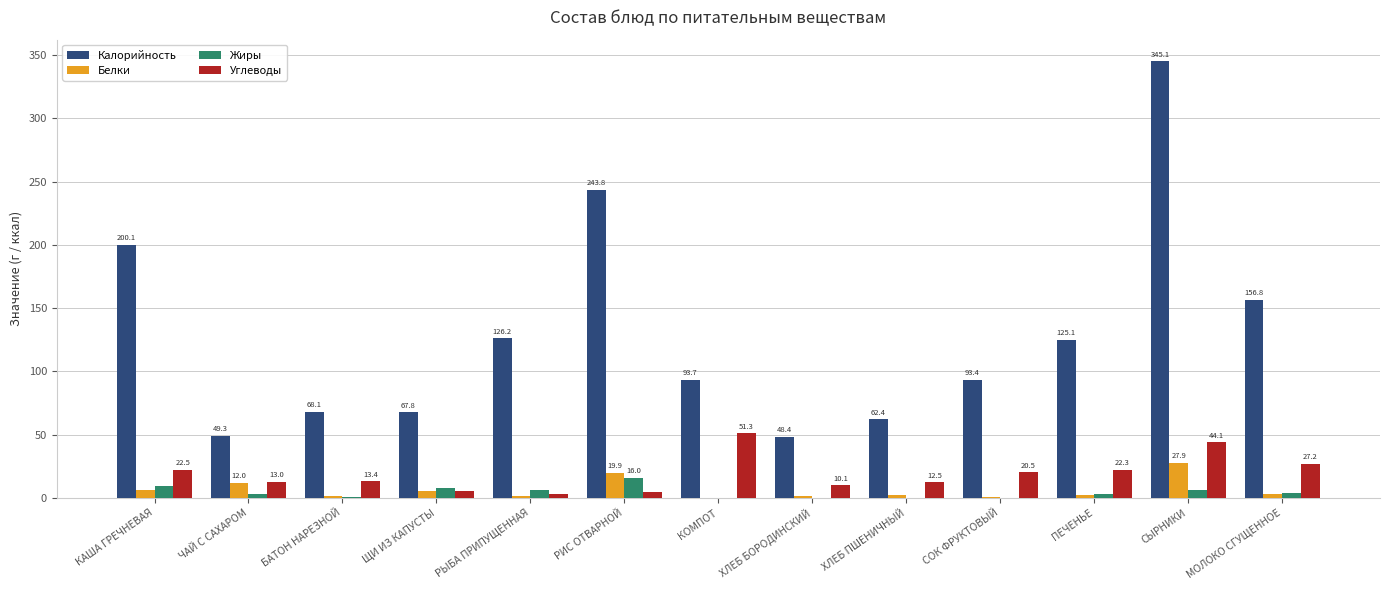

True or false: Калорийность has a value of 18.9 at КОМПОТ.

False